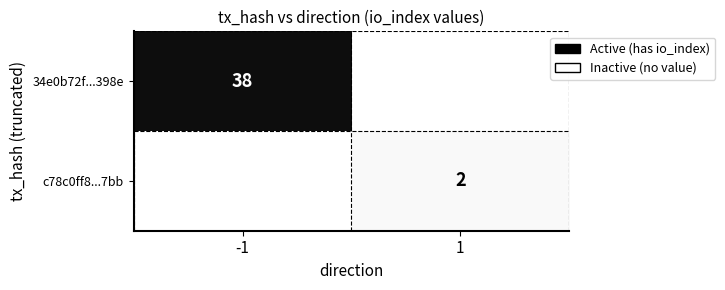

Is it true that 34e0b72f...398e equals 20 at -1?

False